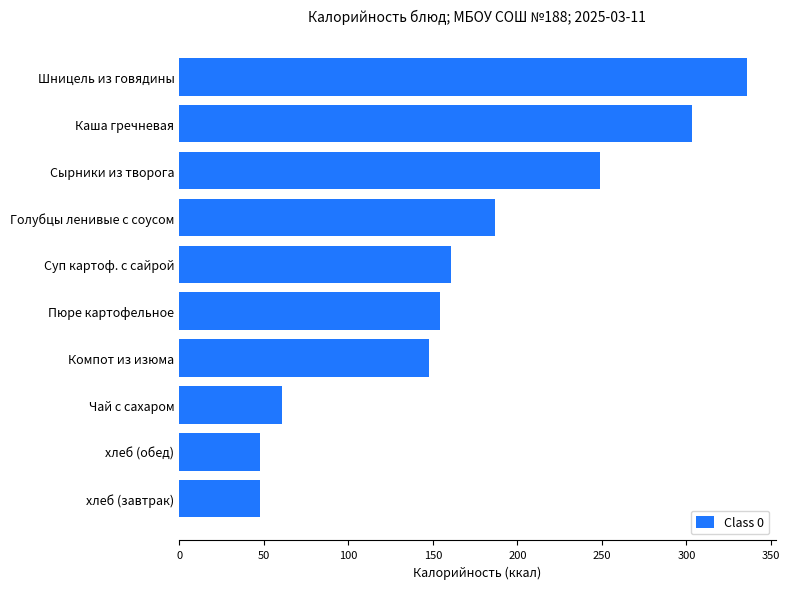

What is the sum of all values?

1694.3